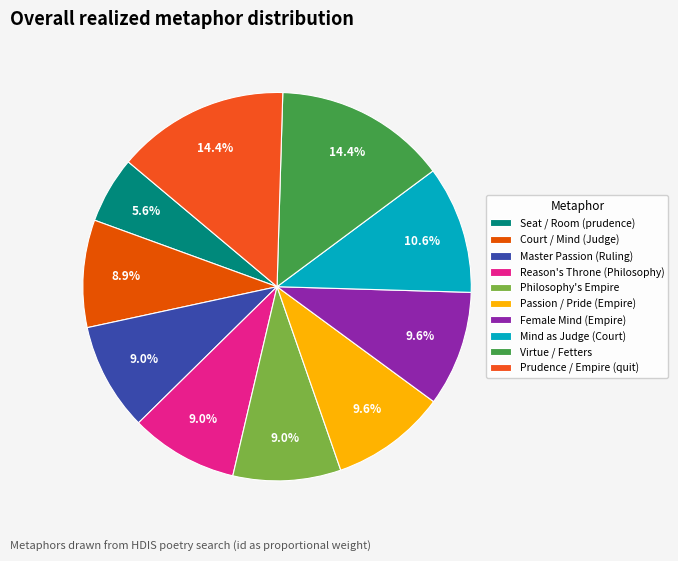

Which slice is the smallest?

Seat / Room (prudence)